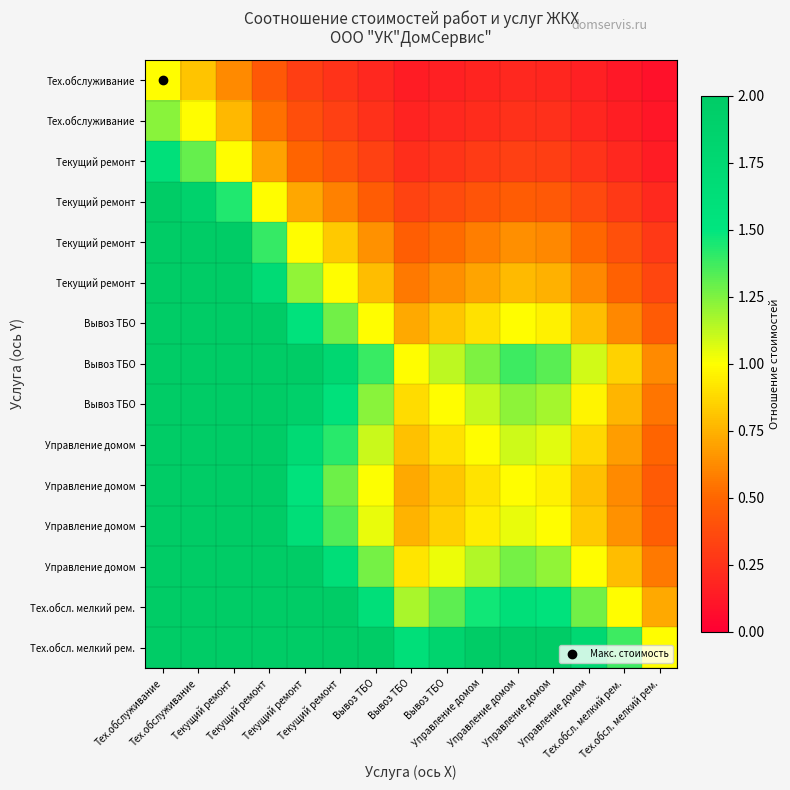

What is the difference between the highest and lowest values at Тех.обсл. мелкий рем.?

1.3